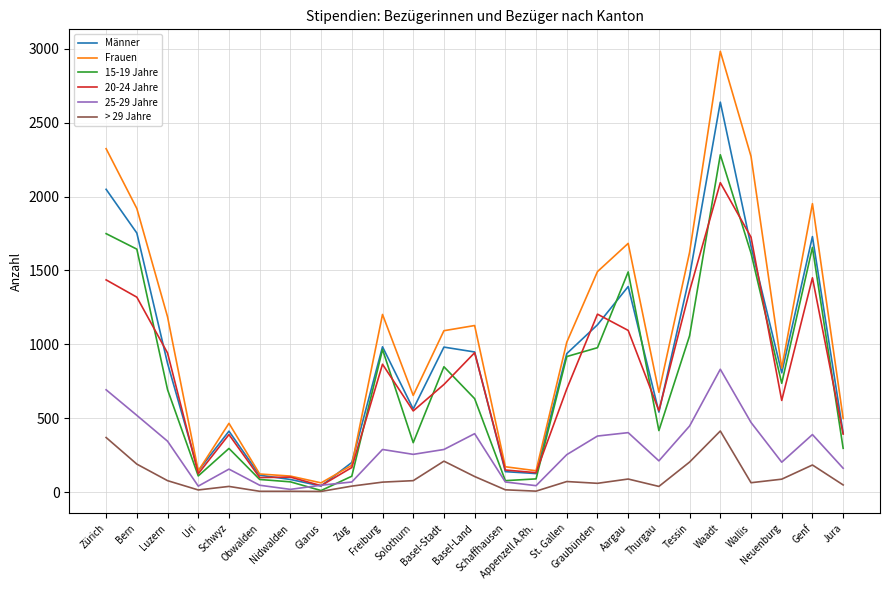

Is the value of Frauen at Bern greater than the value of 25-29 Jahre at Uri?

Yes